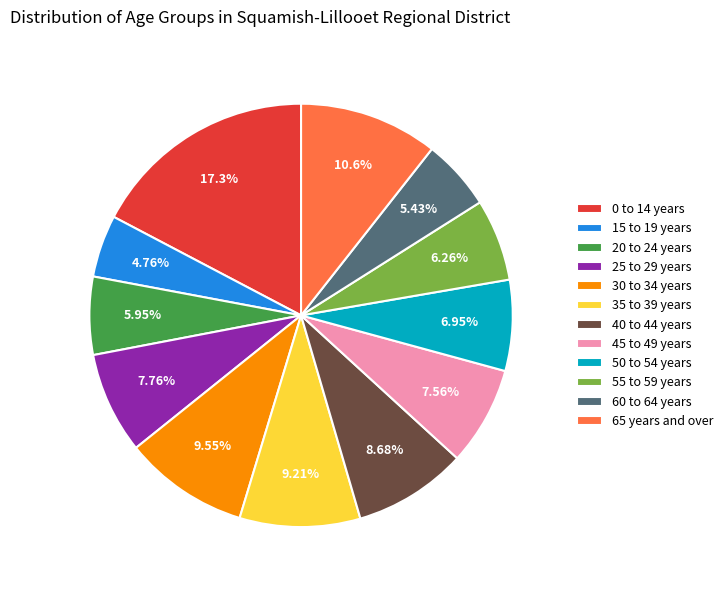

What percentage is the 35 to 39 years slice, to the nearest percent?

9%